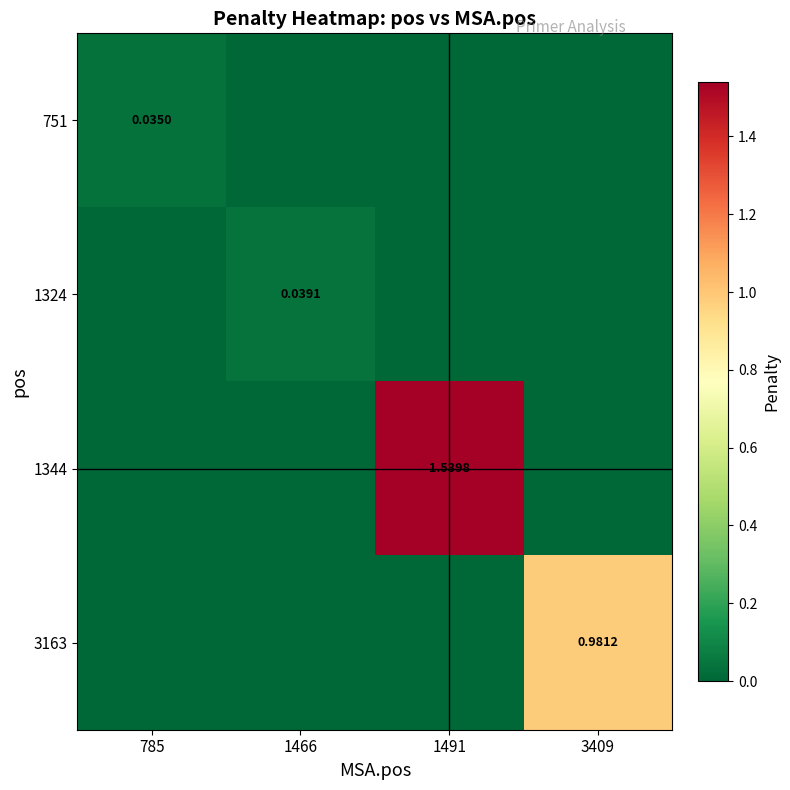

Which series has the largest total across all categories?

1344